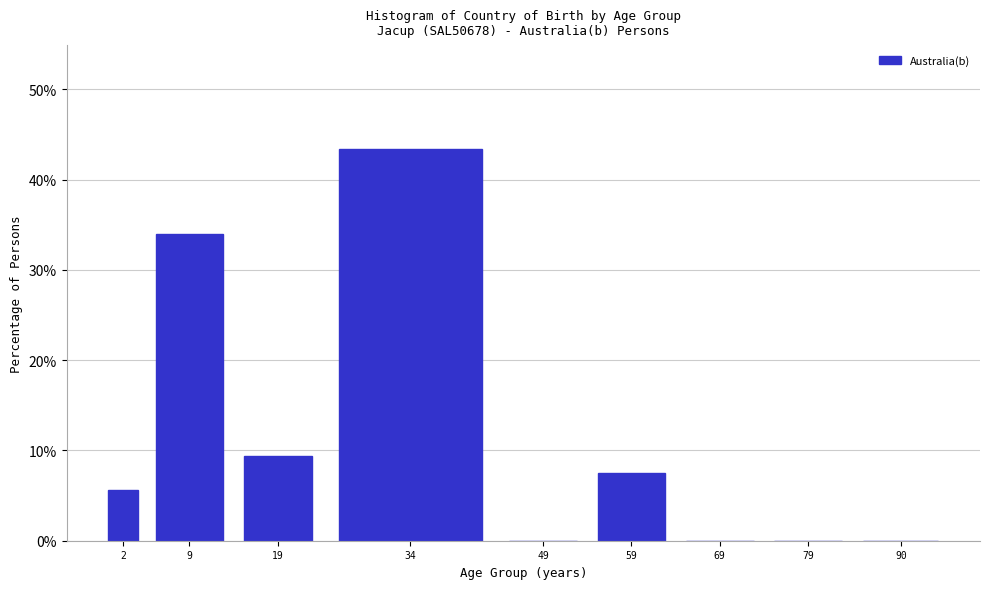

Reading left to right, list all the values displayed in this chart.

2=5.7	9=34.0	19=9.4	34=43.4	49=0.0	59=7.5	69=0.0	79=0.0	90=0.0